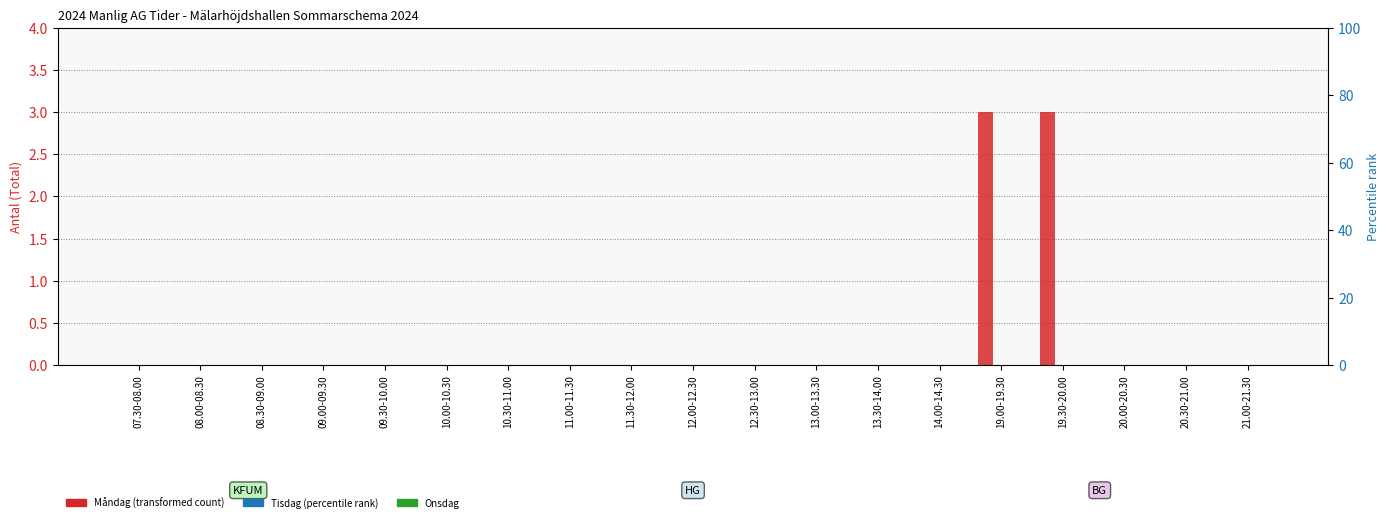

At which label does Måndag reach its peak?

19.00-19.30